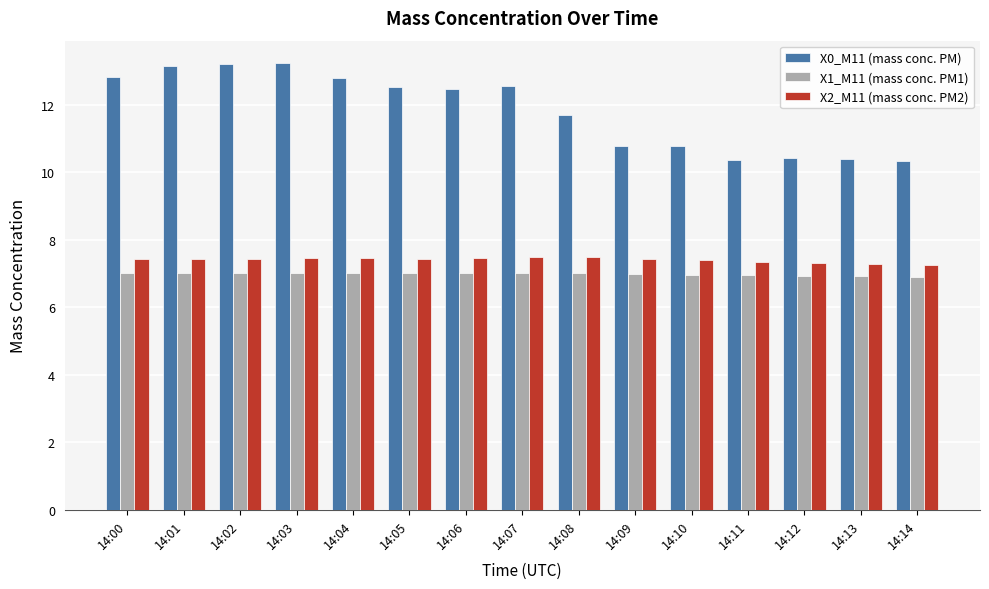

Are the bars horizontal?

No